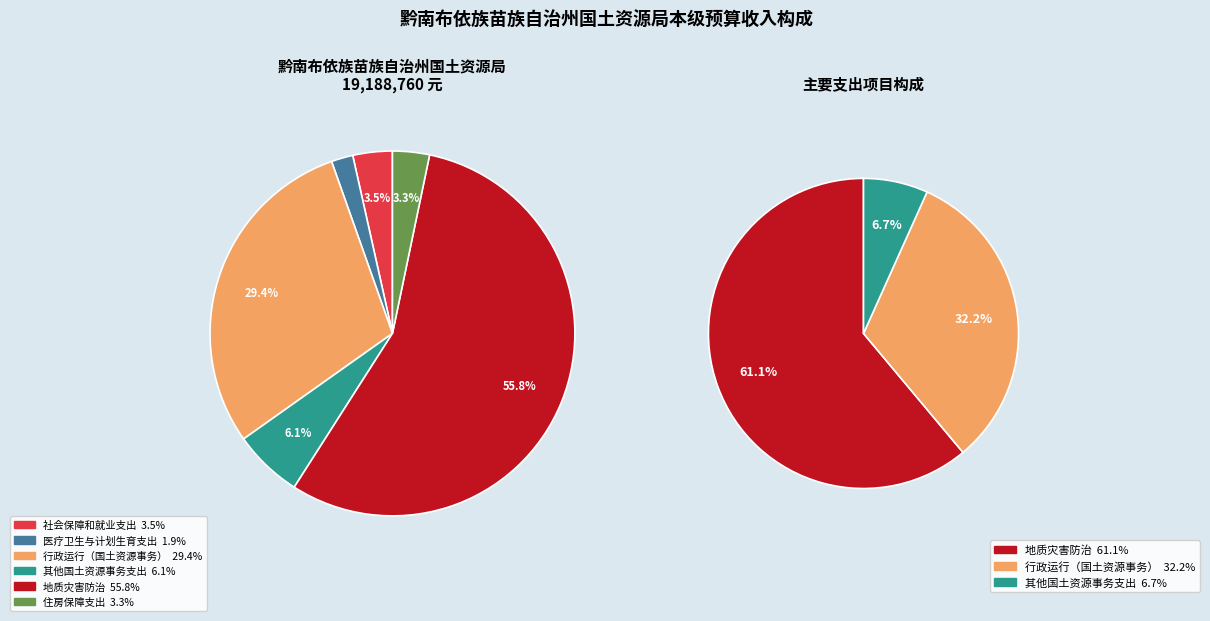

Count the number of slices in the pie.

6